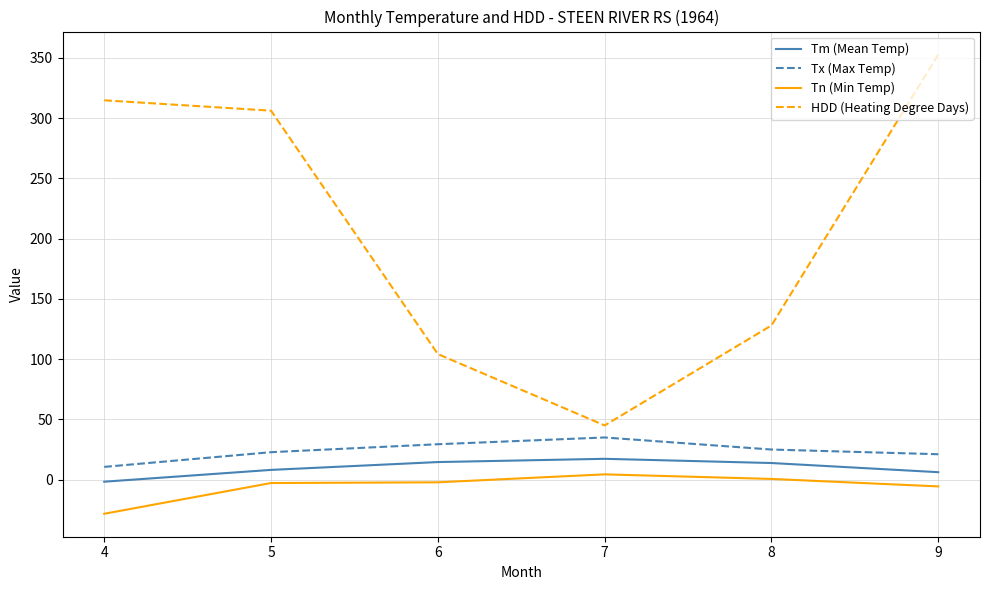

Which label corresponds to the largest value in the chart?

9